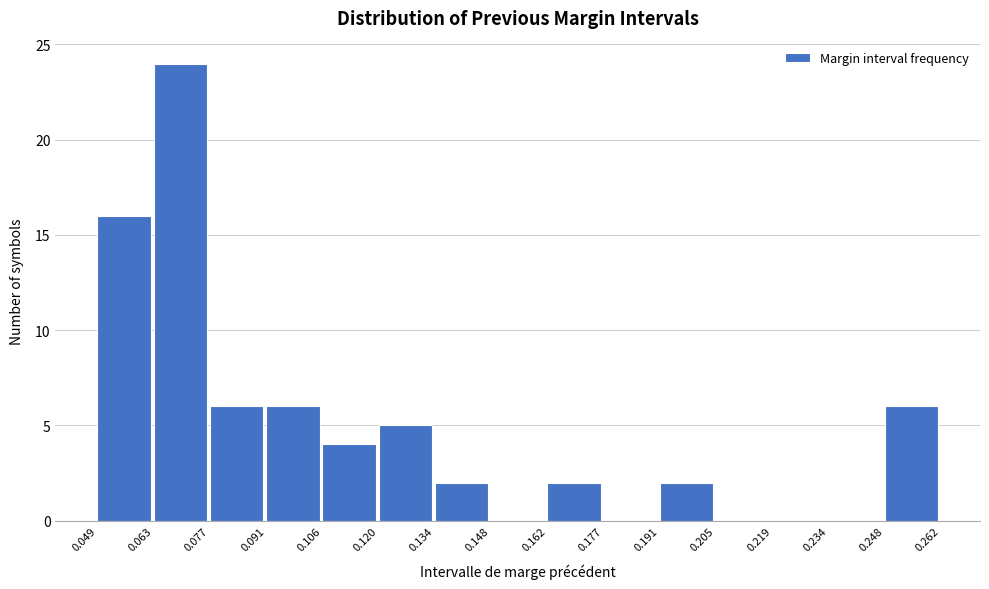

Over which range of the x-axis is the bar tallest?

0.063 to 0.077